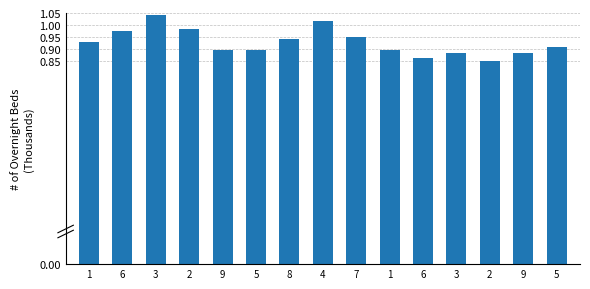

Reading left to right, list all the values displayed in this chart.

1=0.9	6=1.0	3=1.0	2=1.0	9=0.9	5=0.9	8=0.9	4=1.0	7=1.0	1=0.9	6=0.9	3=0.9	2=0.8	9=0.9	5=0.9